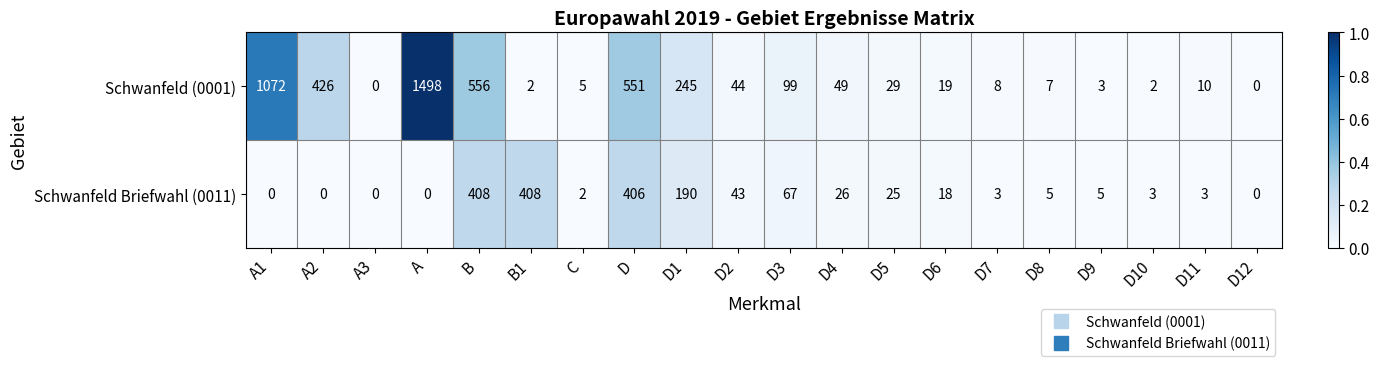

True or false: Schwanfeld (0001) has a value of 49 at D4.

True